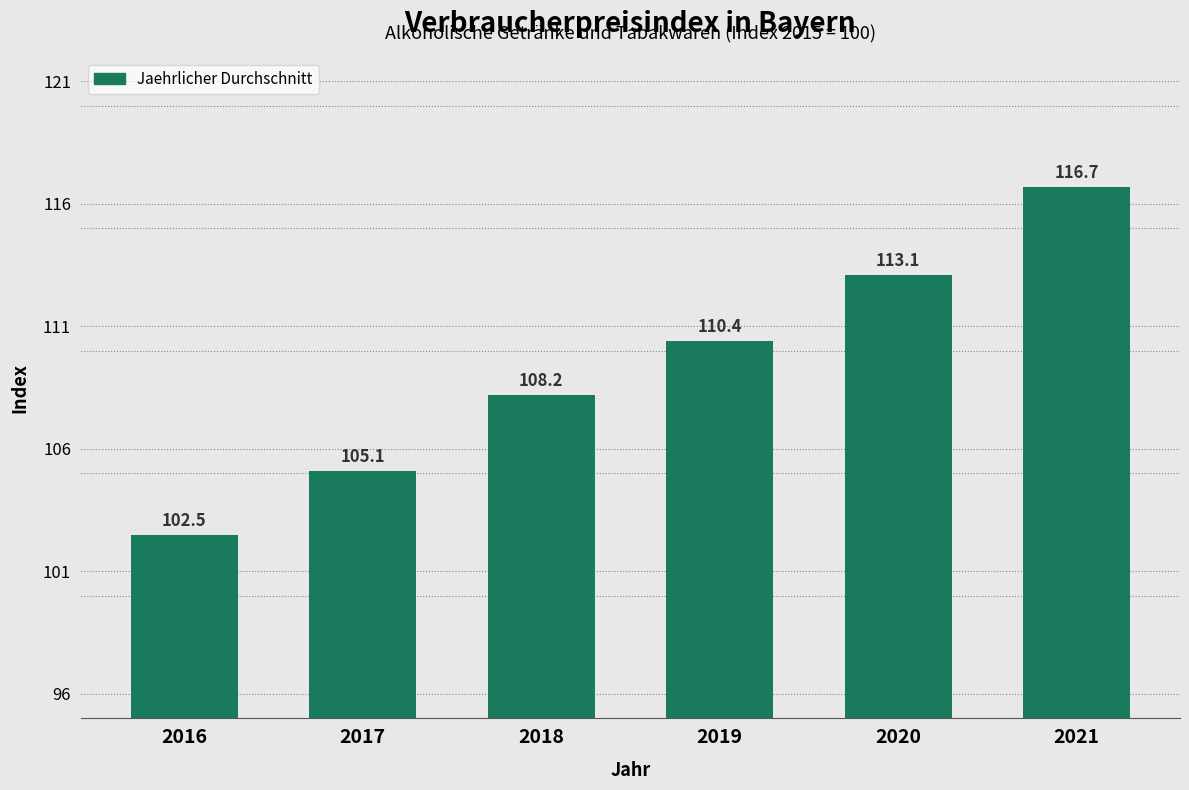

The value at 2016 is 24.4. True or false?

False